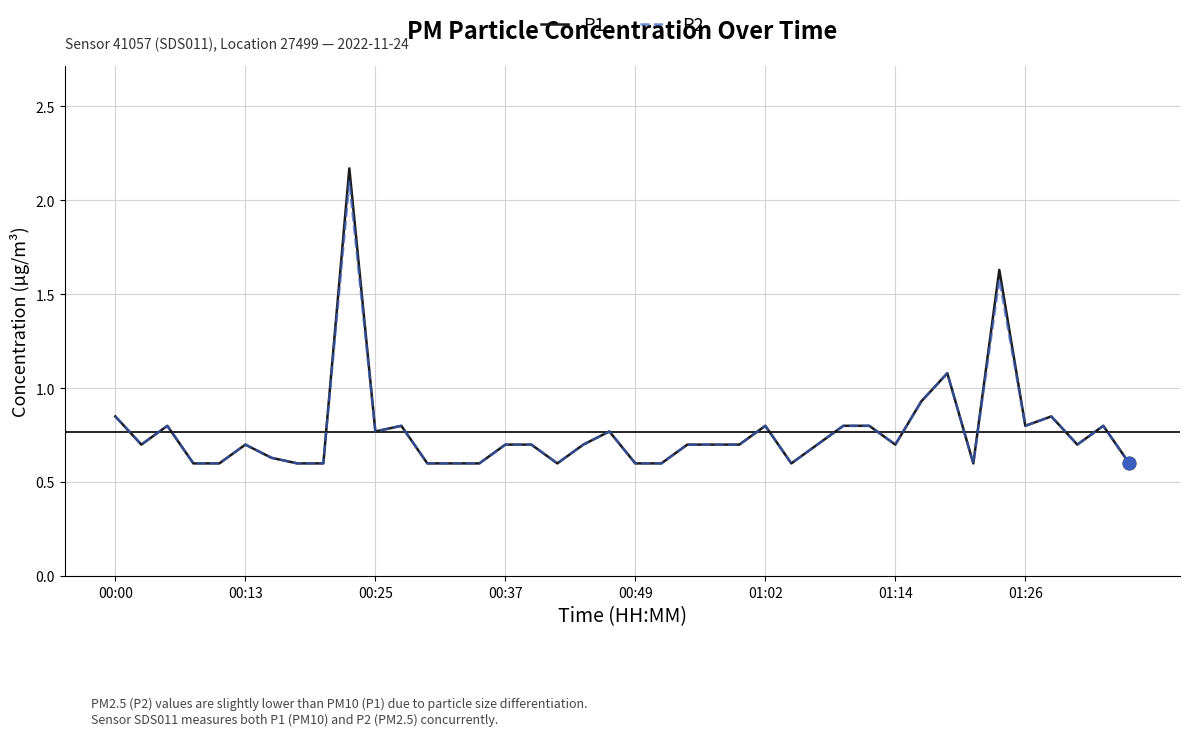

Which series has the widest spread of values?

P1